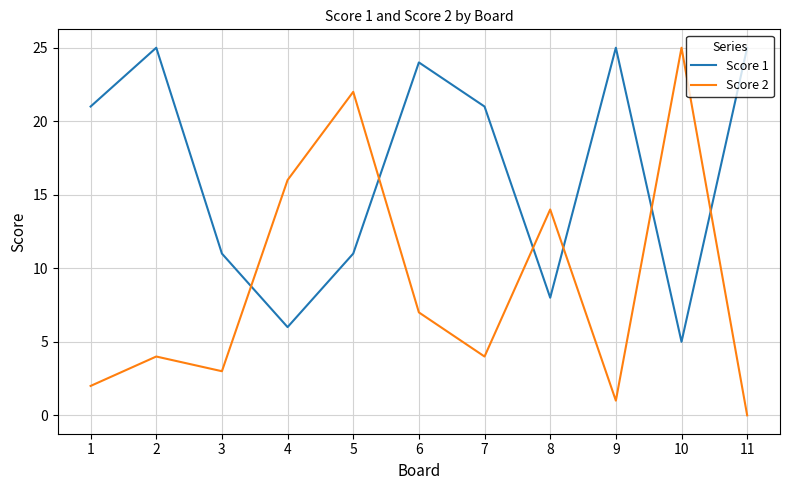

Which series changed the most between 5 and 7?

Score 2